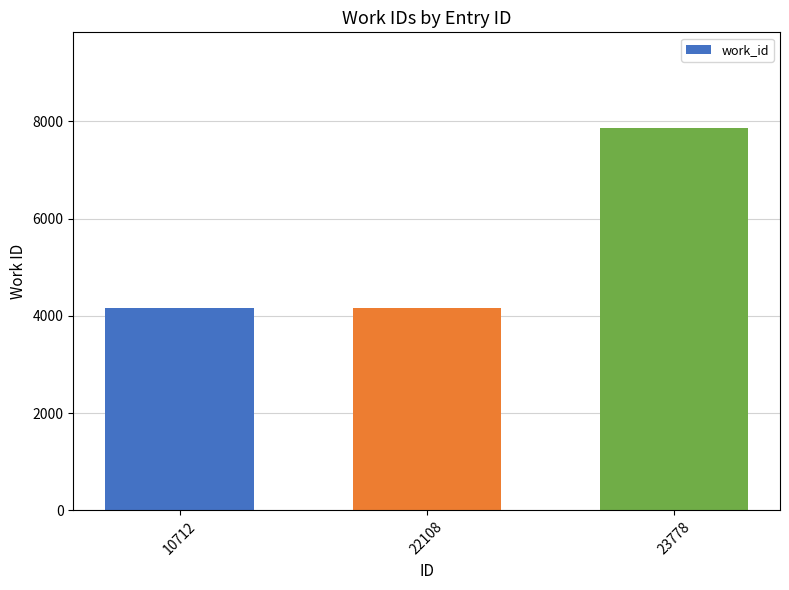

Does the chart contain stacked bars?

No